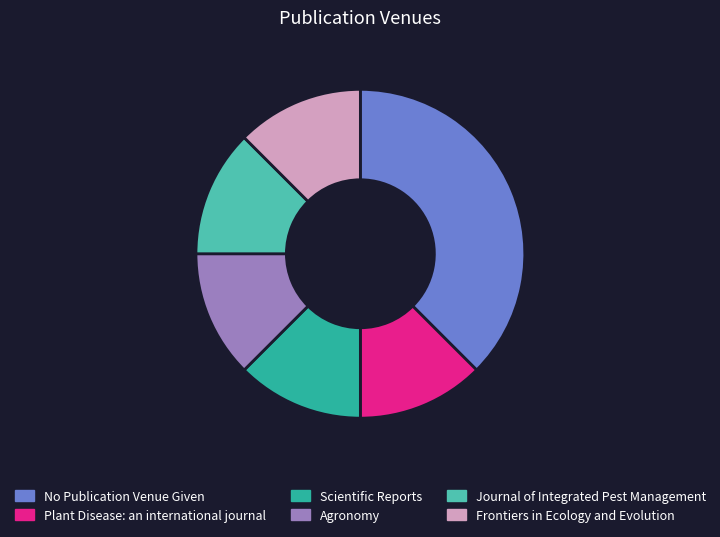

Approximately how many times larger is the value at No Publication Venue Given compared to Frontiers in Ecology and Evolution?

3.0